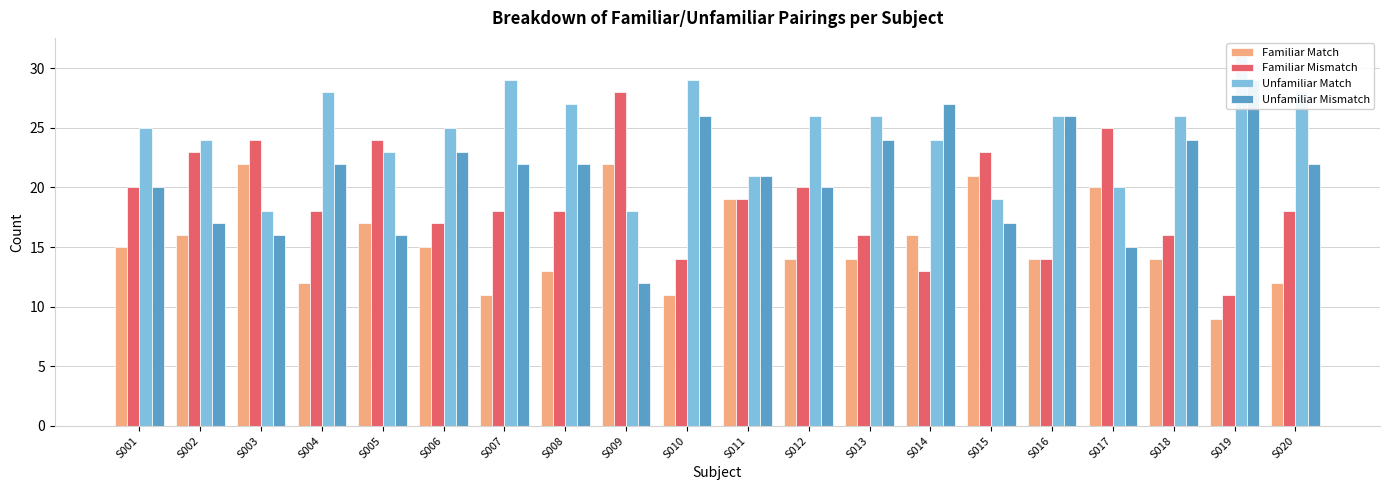

What is the maximum value for Familiar Match?

22